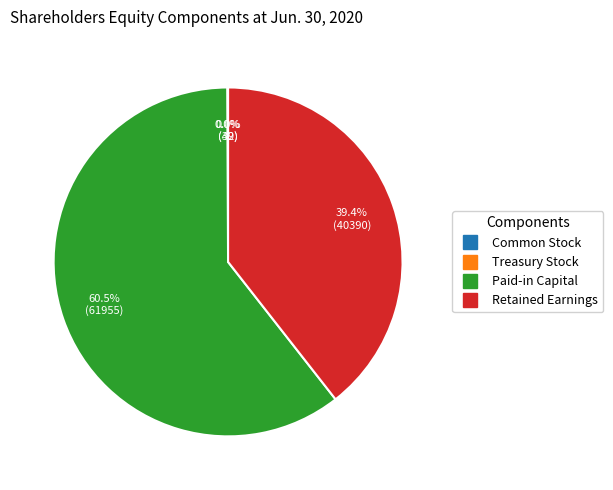

Does Retained Earnings account for over 50% of the chart?

No